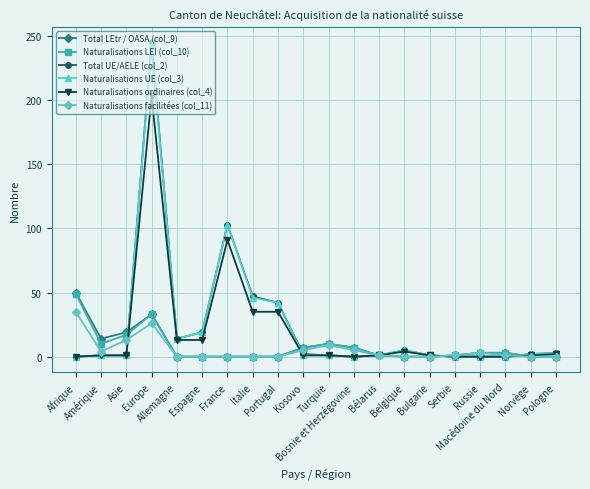

True or false: Naturalisations facilitées (col_11) has more than 0 interior local peaks.

True